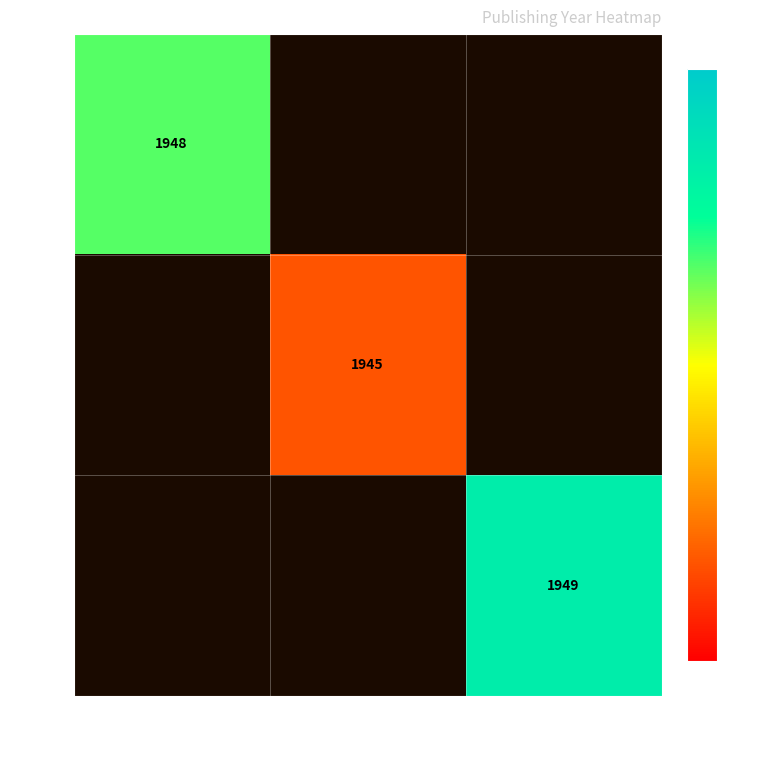

What is the greatest value displayed?

1949